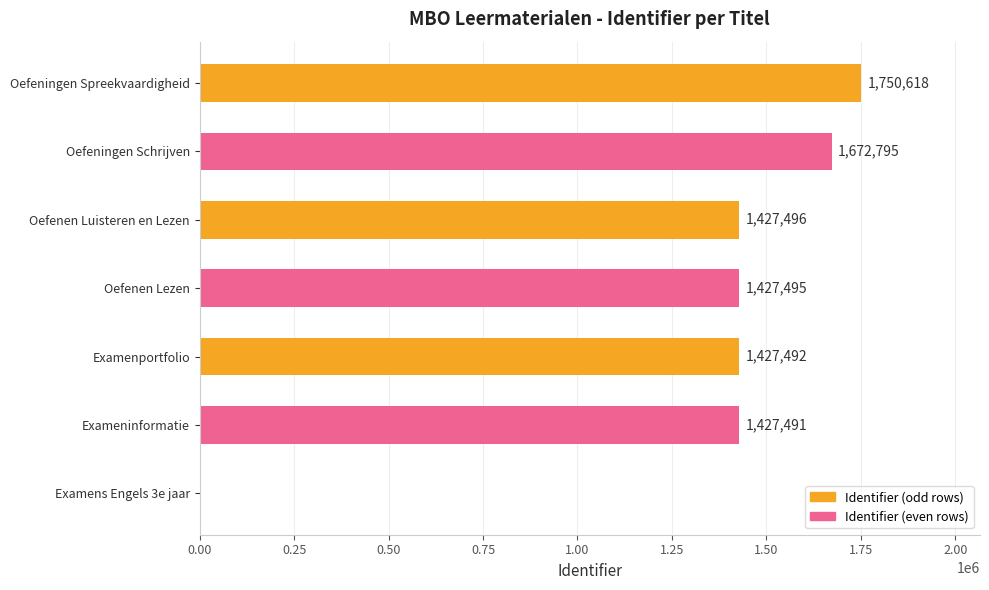

What is the maximum value shown in the chart?

1750618